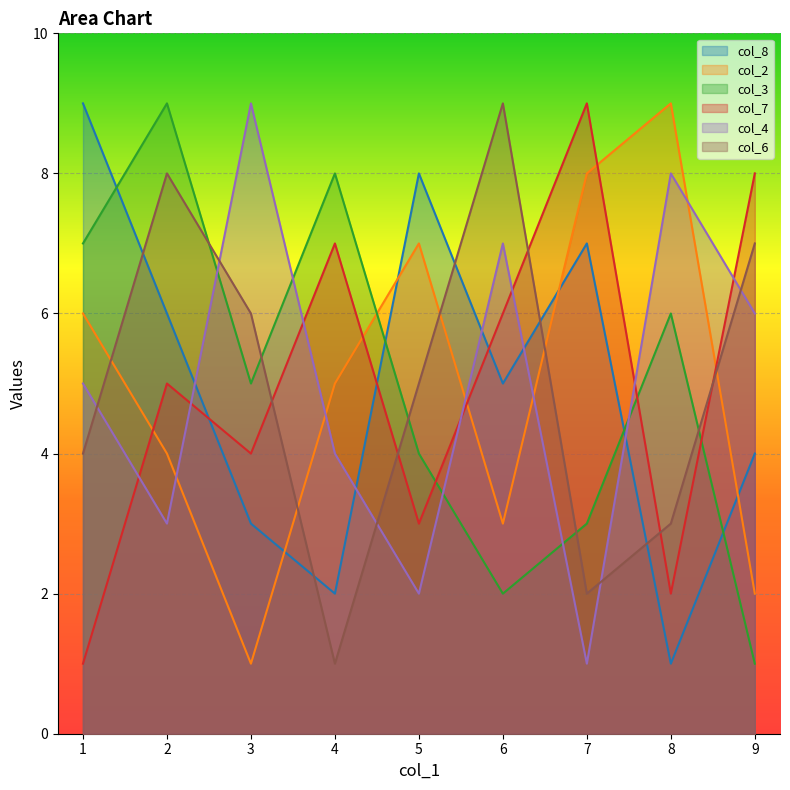

What is the value of the col_2 point at the 5th from the left?

7